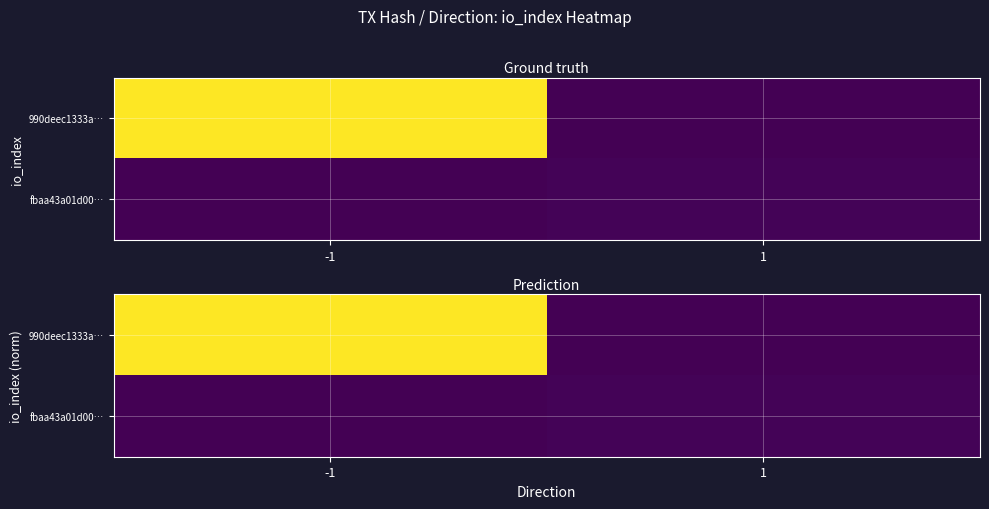

What is the sum of all 990deec1333a… values?

1.0